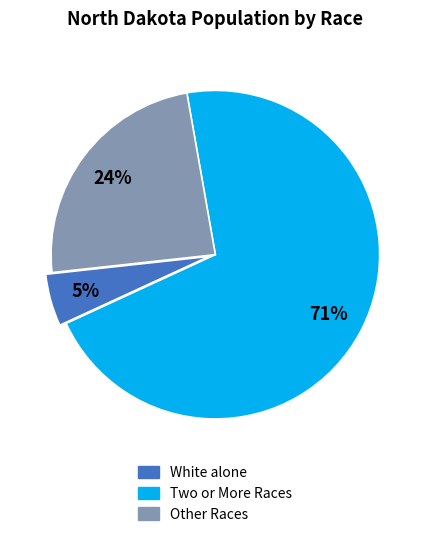

To the nearest percent, what is the difference between the largest and smallest slice percentages?

66%